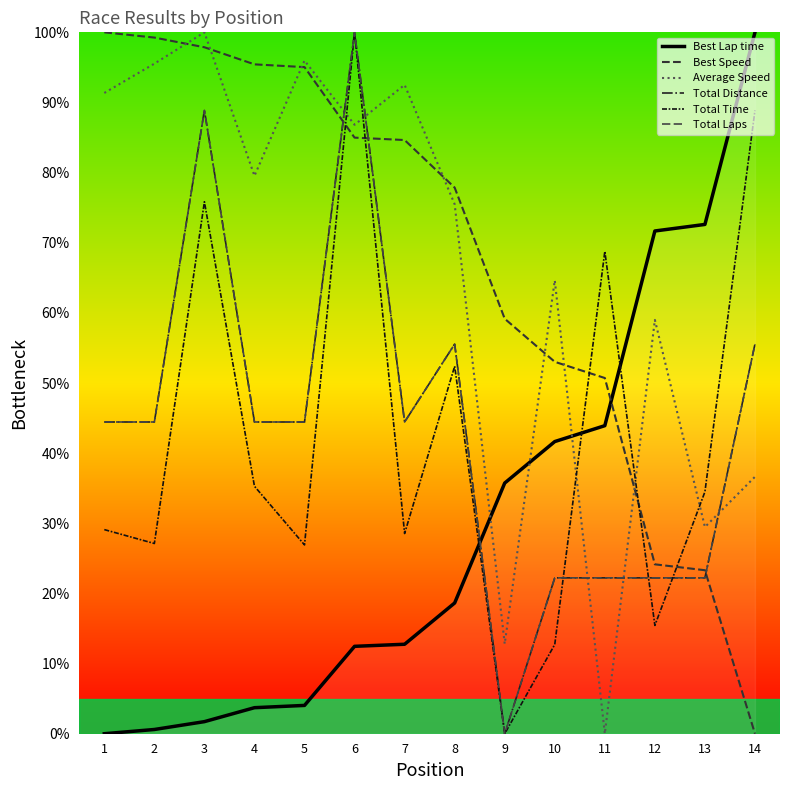

Which series has the largest total across all categories?

Best Speed